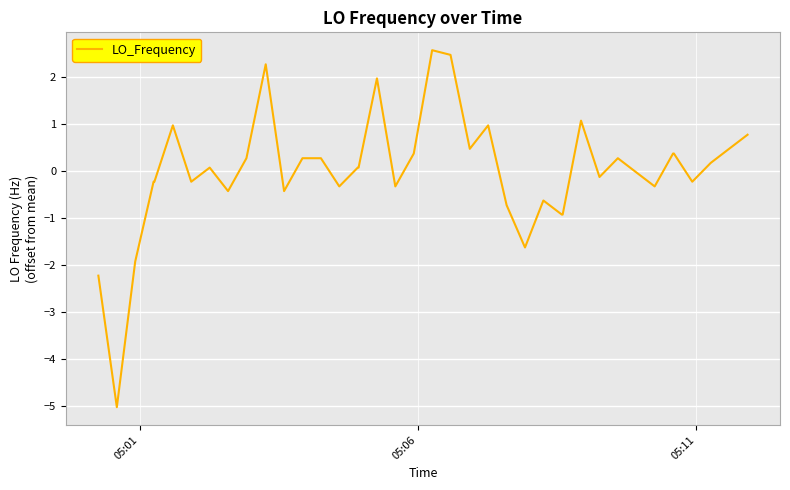

What is the greatest value displayed?

2.6